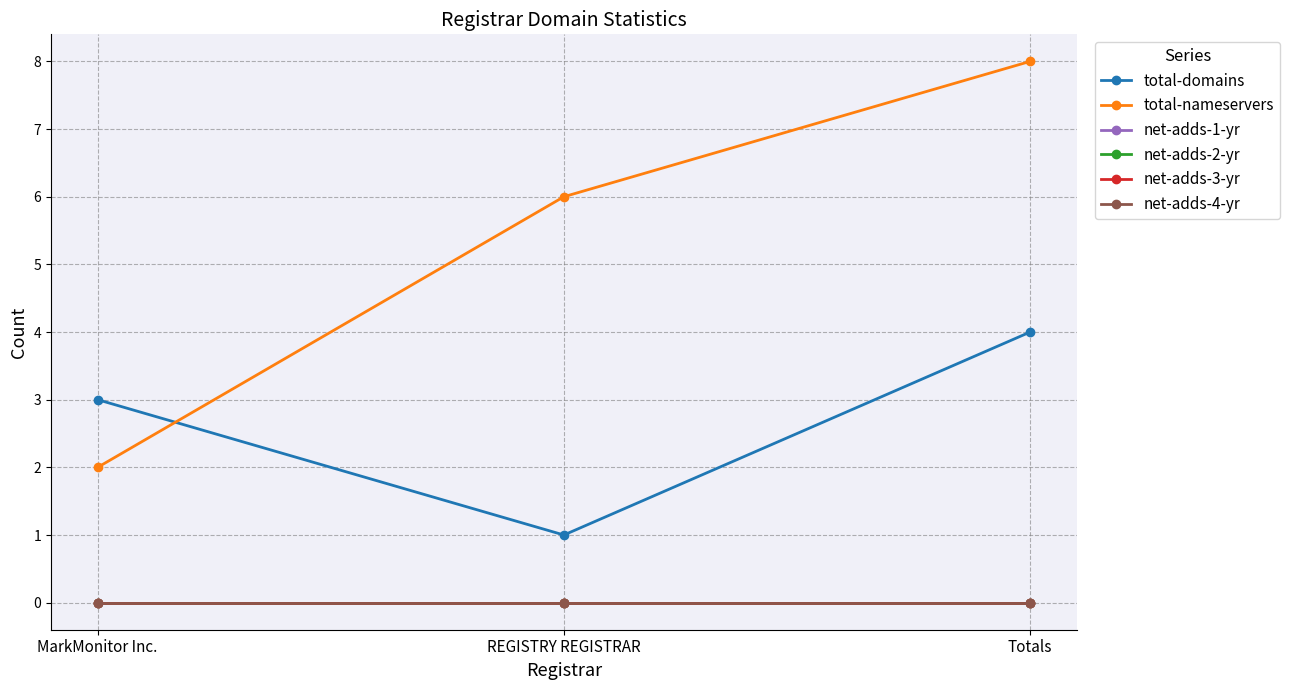

The total-nameservers series shows 8 at Totals. True or false?

True